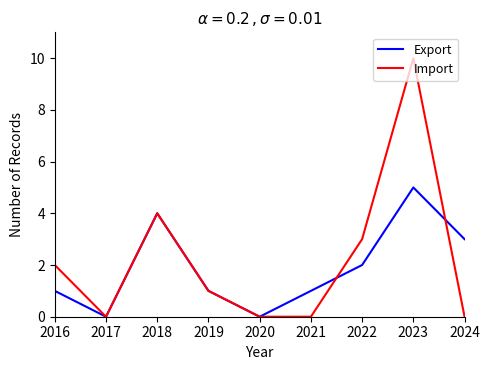

Where is Export nearest to the value 2?

2022